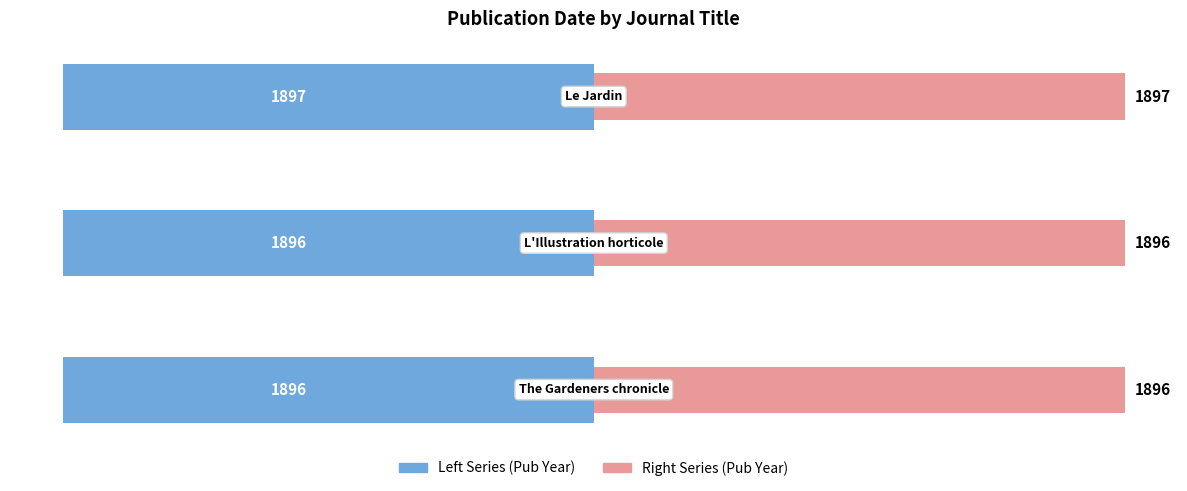

At how many categories does at least one series exceed 0?

3